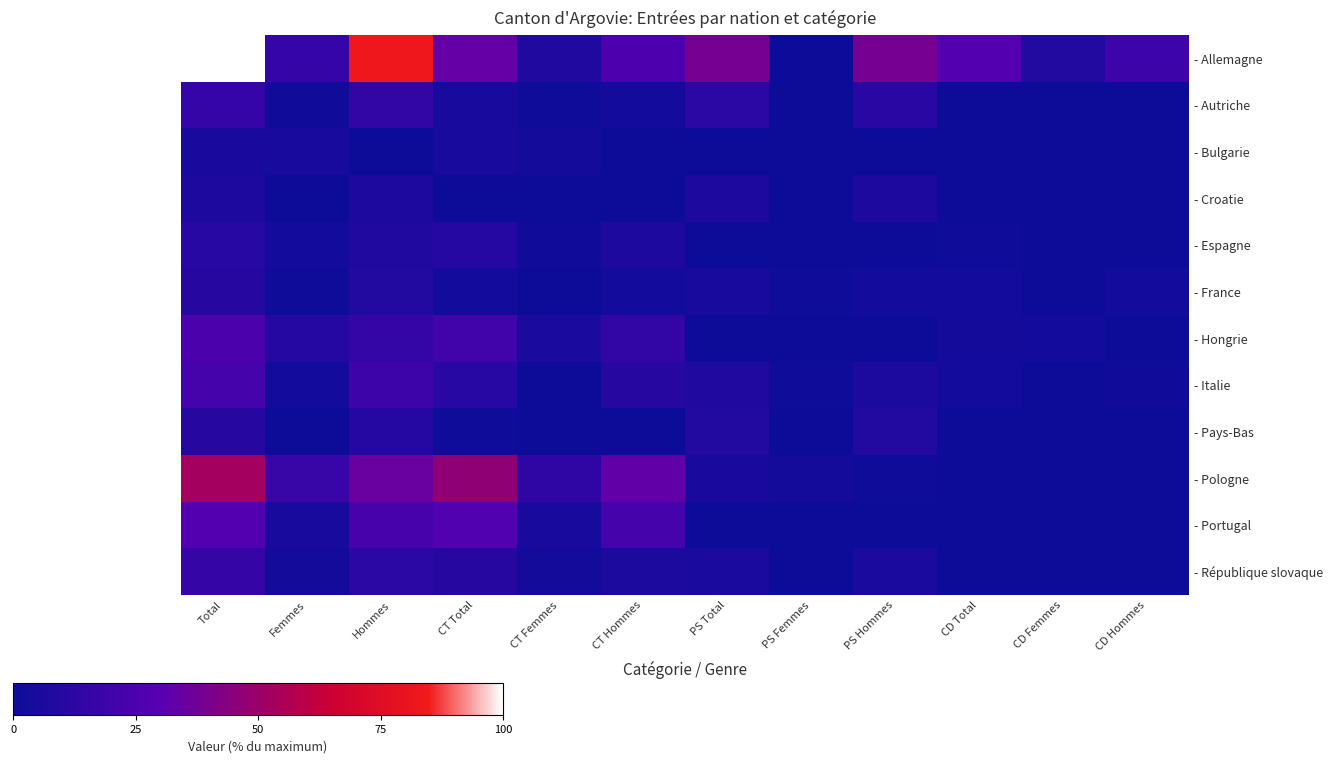

Rank the series by their maximum value, from highest to lowest.

- Allemagne, - Pologne, - Portugal, - Hongrie, - Italie, - Autriche, - République slovaque, - Espagne, - France, - Pays-Bas, - Croatie, - Bulgarie